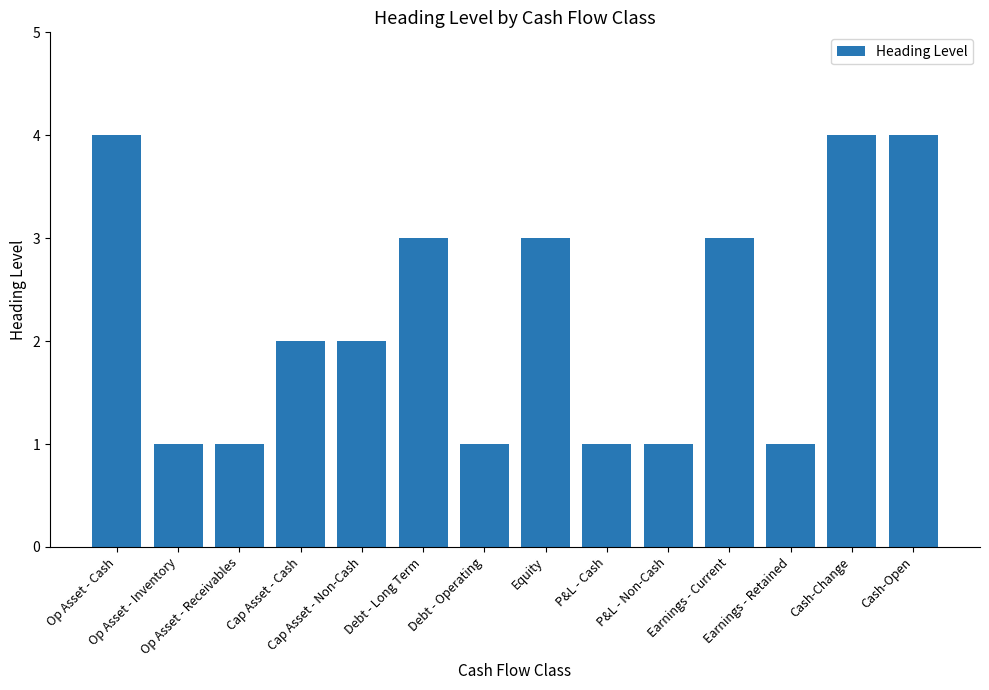

What is the label of the 12th bar from the left?

Earnings - Retained